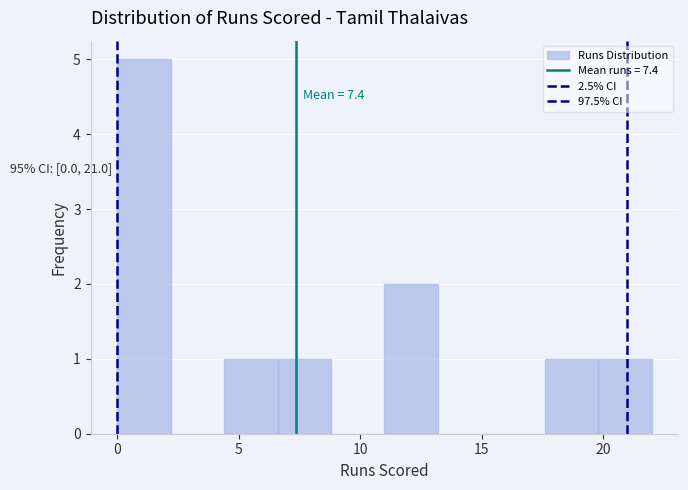

Which range on the x-axis has the tallest bar?

0.0 to 2.2